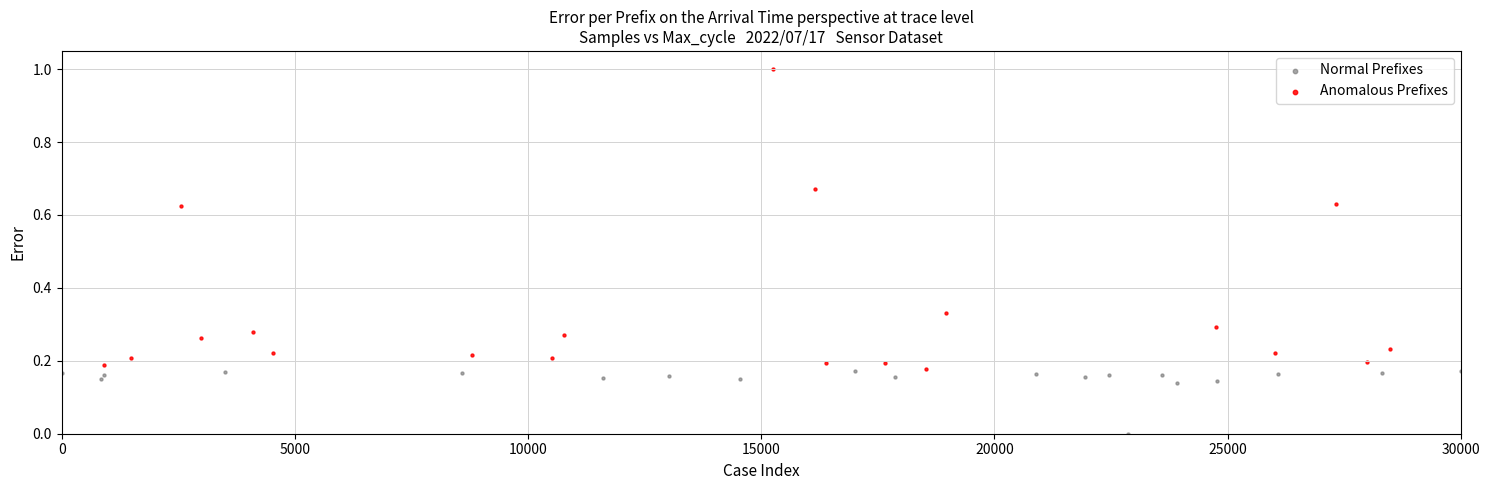

Which series contains the lowest Y value?

Normal Prefixes